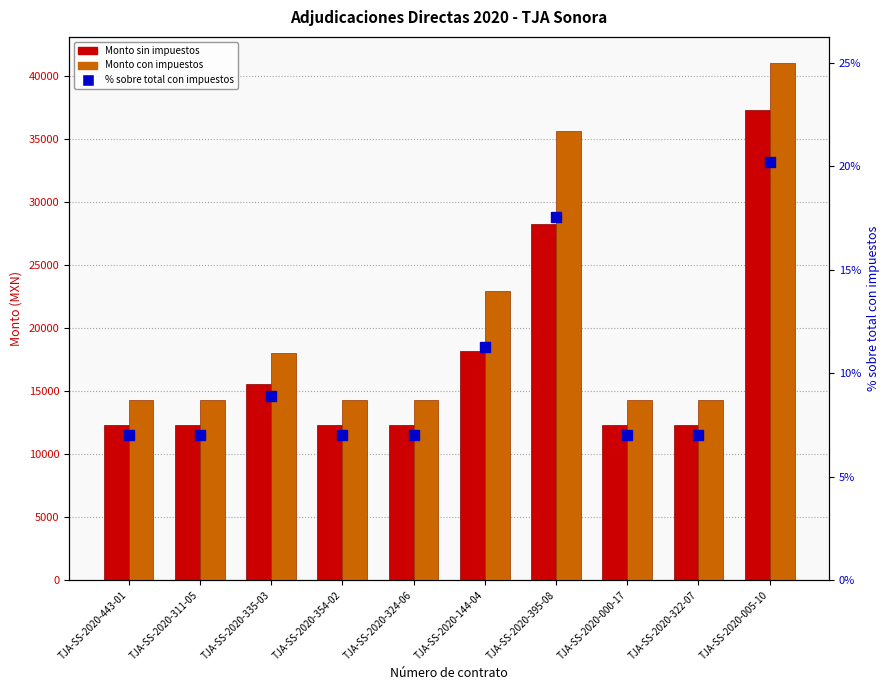

Rank the series at TJA-SS-2020-311-05 from highest to lowest value.

Monto con impuestos, Monto sin impuestos, % sobre total con impuestos